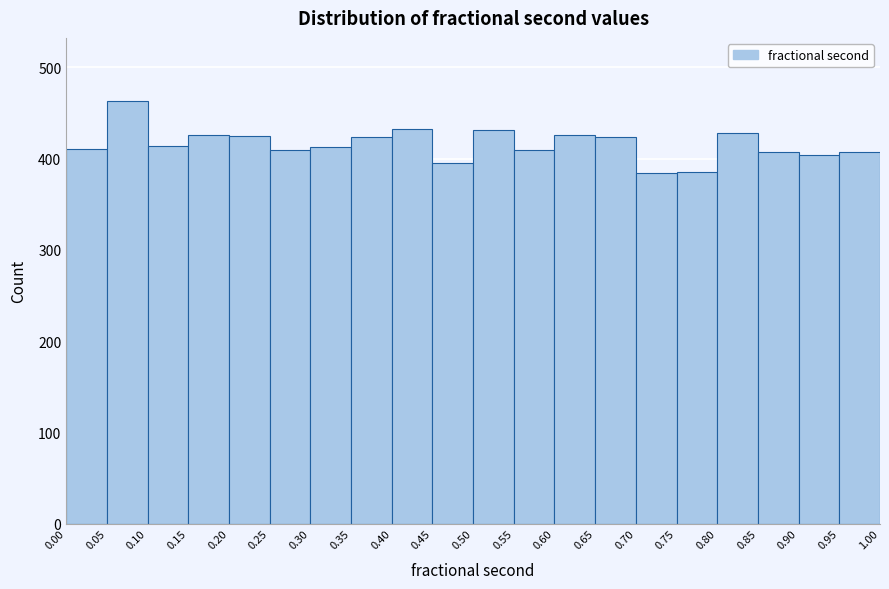

Reading left to right, transcribe this chart: for each bar, give the range it covers on the x-axis and its height. The values are not printed on the chart, so give them approximately, as read against the axis.

0.00 to 0.05: 410
0.05 to 0.10: 460
0.10 to 0.15: 410
0.15 to 0.20: 430
0.20 to 0.25: 430
0.25 to 0.30: 410
0.30 to 0.35: 410
0.35 to 0.40: 420
0.40 to 0.45: 430
0.45 to 0.50: 400
0.50 to 0.55: 430
0.55 to 0.60: 410
0.60 to 0.65: 430
0.65 to 0.70: 420
0.70 to 0.75: 380
0.75 to 0.80: 390
0.80 to 0.85: 430
0.85 to 0.90: 410
0.90 to 0.95: 400
0.95 to 1.00: 410